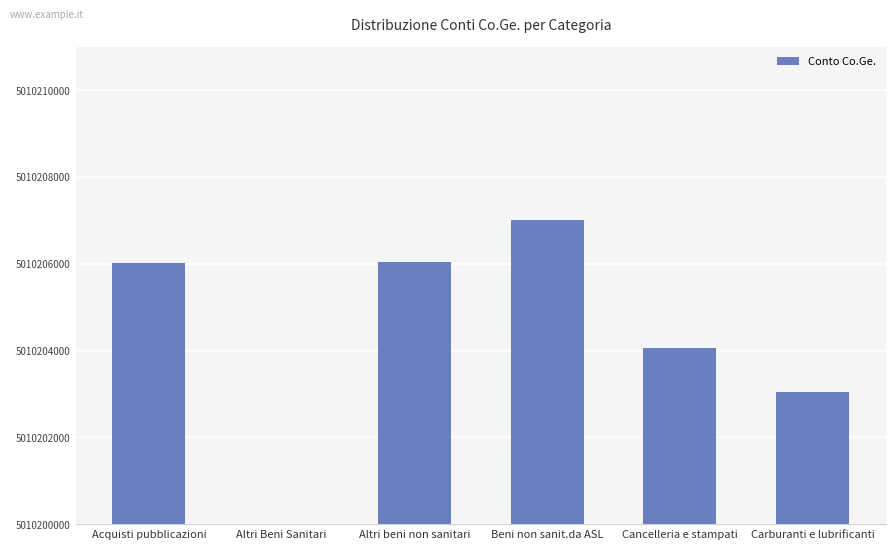

What is the difference between the maximum and minimum values?

96000